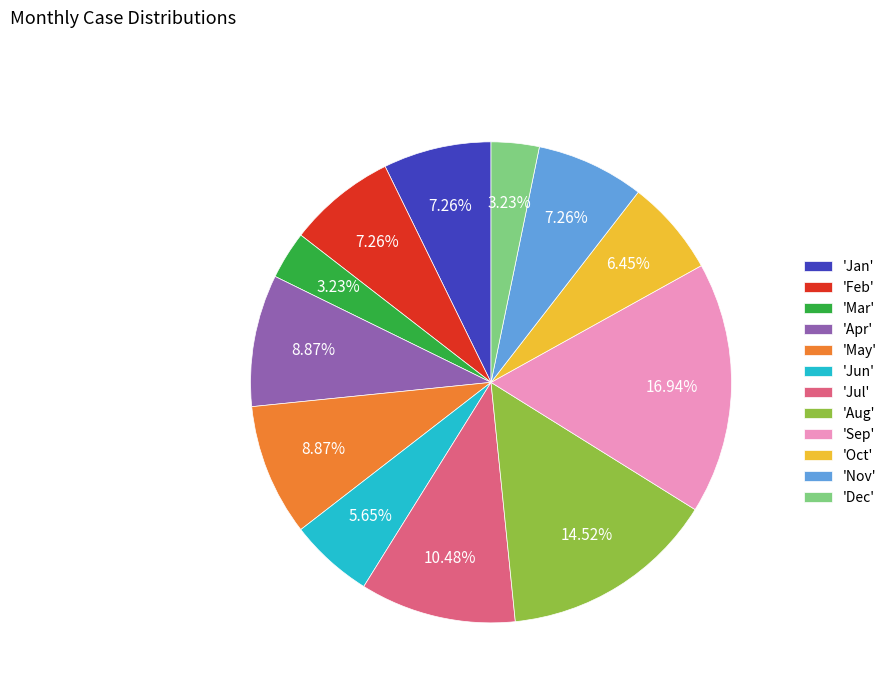

Is there any slice that represents more than half of the pie?

No